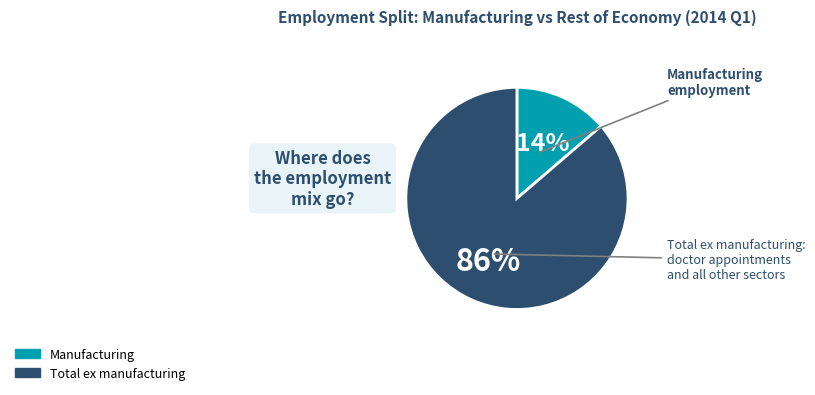

Is there a majority slice in this chart?

Yes